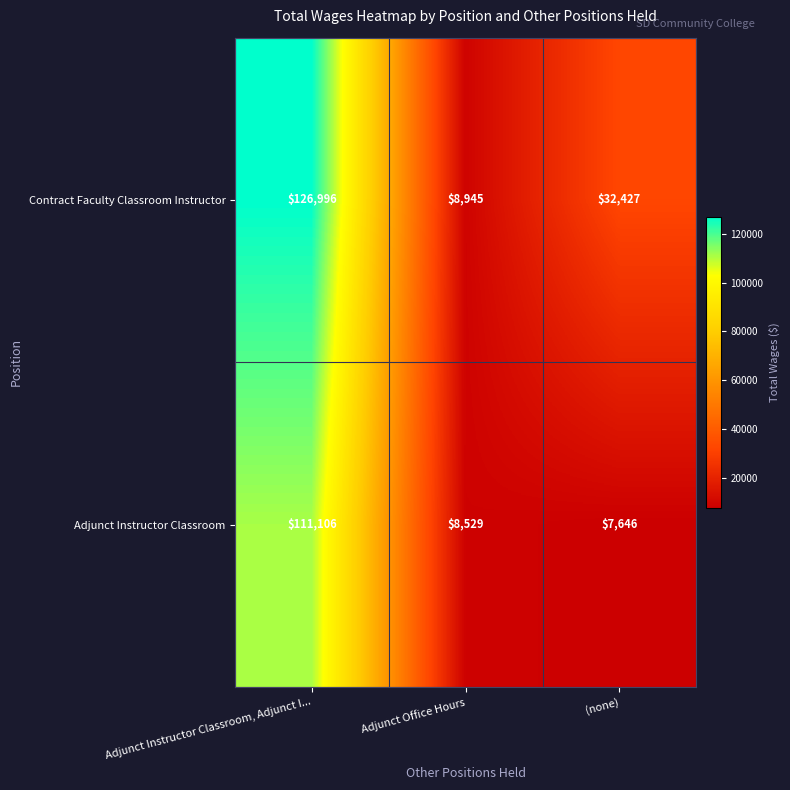

What value does the Contract Faculty Classroom Instructor series have at Adjunct Instructor Classroom, Adjunct I...?

126996